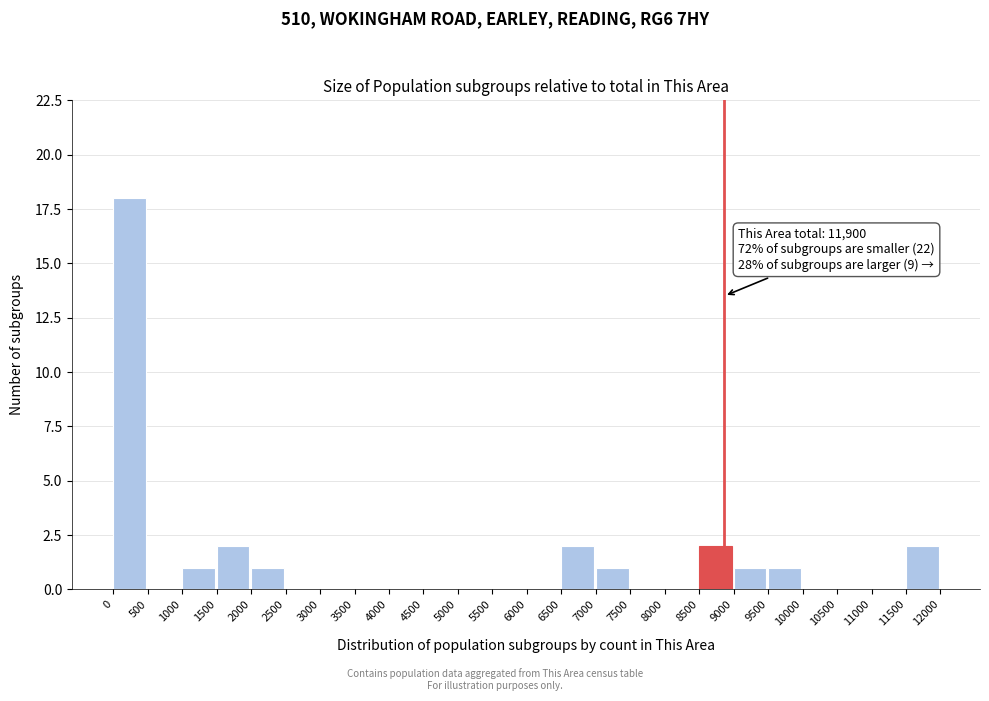

Over which range of the x-axis is the bar tallest?

0 to 500